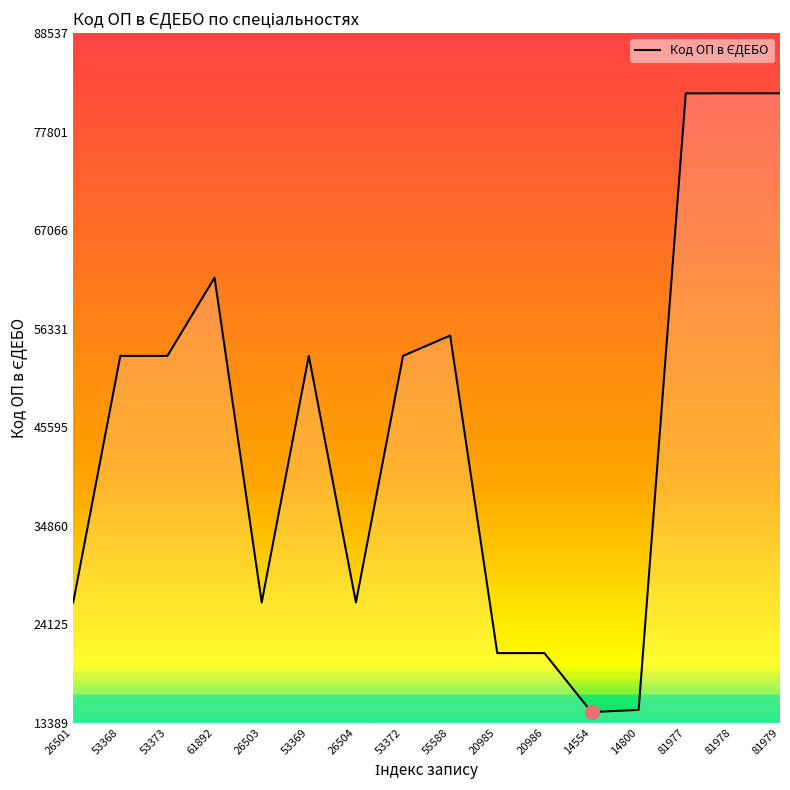

Is it true that the value at 14554 is 6378?

False